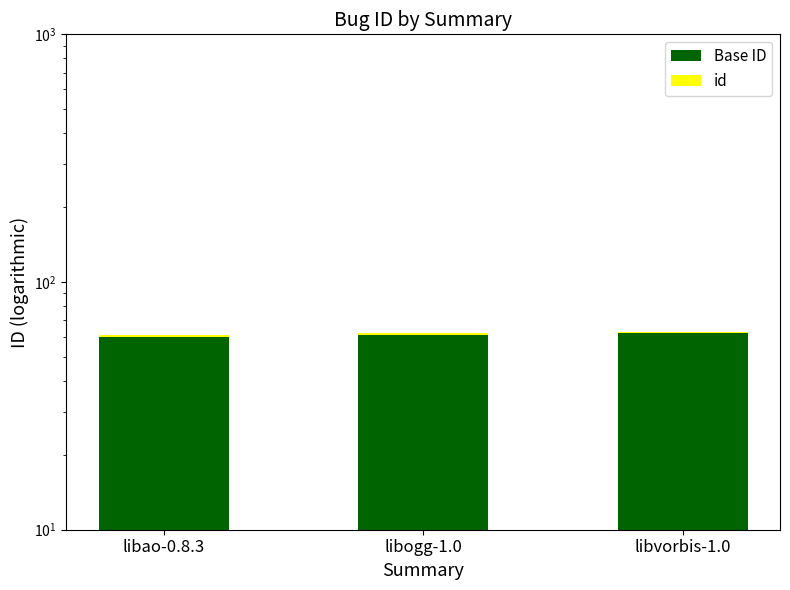

How many series are shown in this chart?

2